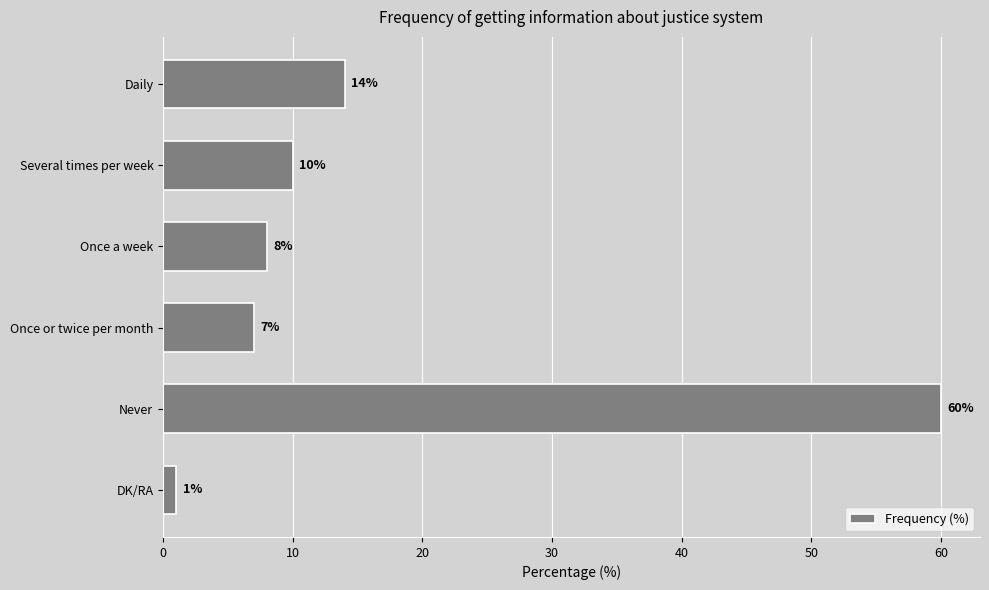

The chart shows a value of 7 at Once or twice per month. True or false?

True